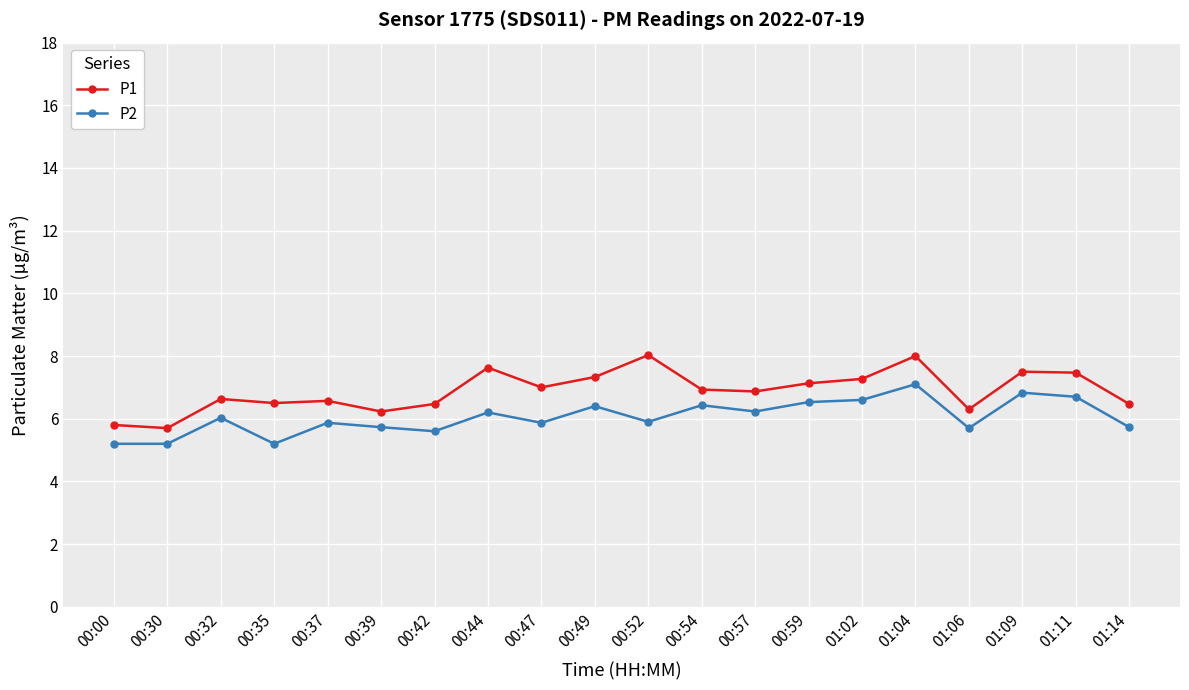

What is the value of the P2 point at the 8th from the left?

6.2